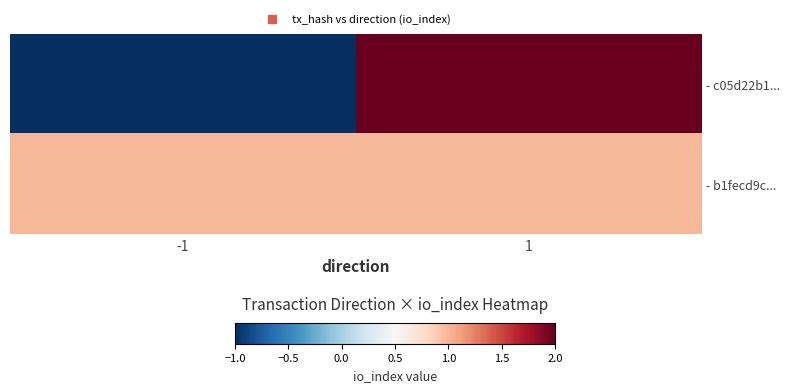

At which category does the chart reach its peak across all series?

1